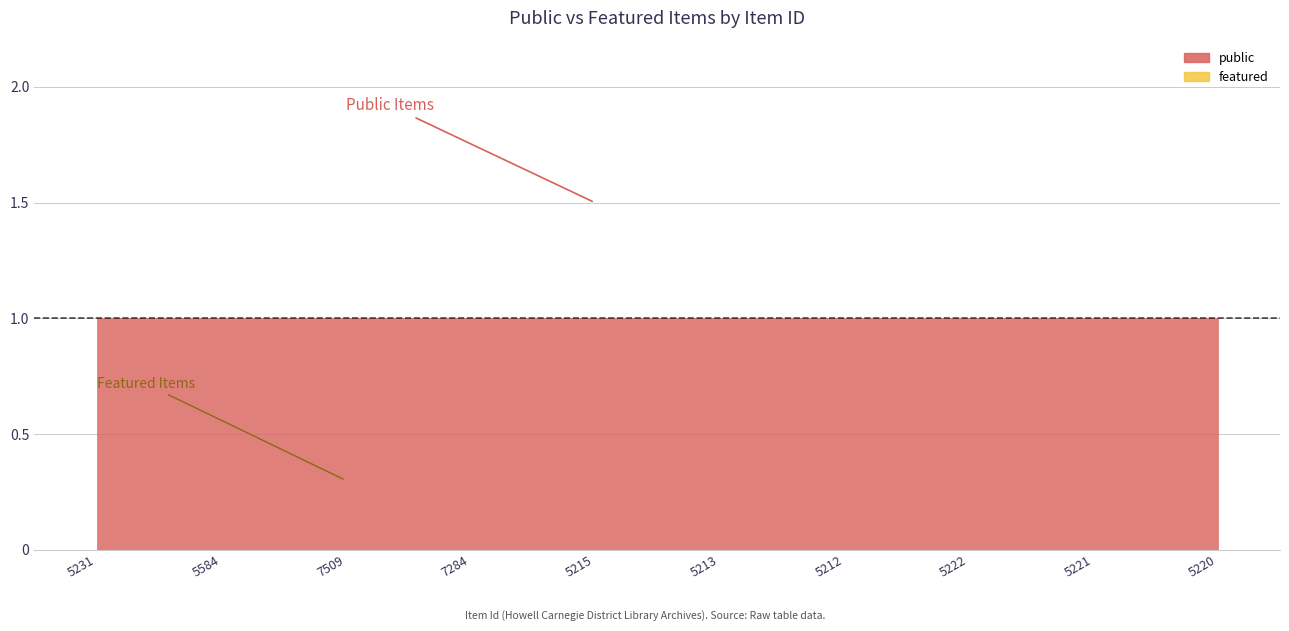

At how many categories does at least one series exceed 0?

10